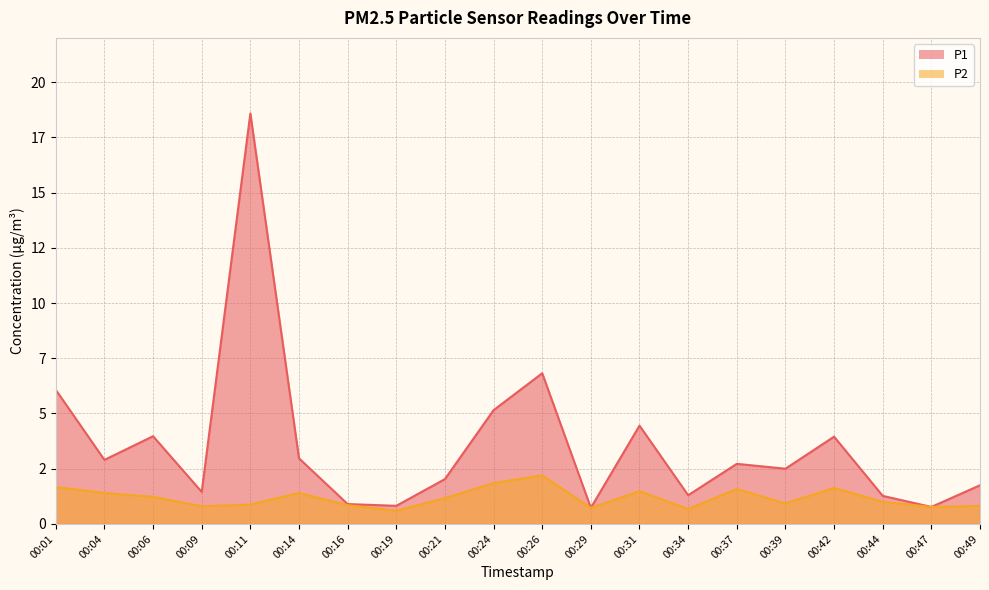

Reading left to right, list all the values displayed in this chart.

P1: 00:01=6.1	00:04=2.9	00:06=4.0	00:09=1.4	00:11=18.6	00:14=3.0	00:16=0.9	00:19=0.8	00:21=2.0	00:24=5.2	00:26=6.8	00:29=0.7	00:31=4.5	00:34=1.3	00:37=2.7	00:39=2.5	00:42=4.0	00:44=1.3	00:47=0.8	00:49=1.8
P2: 00:01=1.7	00:04=1.4	00:06=1.2	00:09=0.8	00:11=0.9	00:14=1.4	00:16=0.8	00:19=0.6	00:21=1.2	00:24=1.9	00:26=2.2	00:29=0.7	00:31=1.5	00:34=0.7	00:37=1.6	00:39=0.9	00:42=1.6	00:44=1.0	00:47=0.8	00:49=0.8